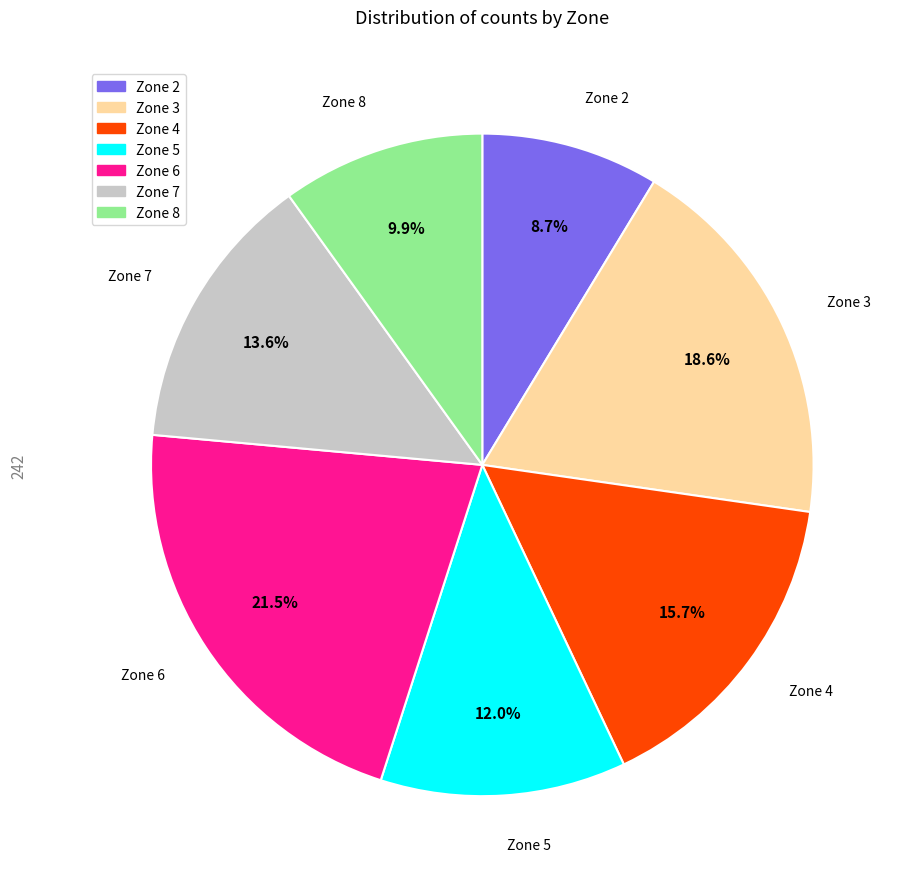

True or false: Zone 8 accounts for 18% of the total.

False